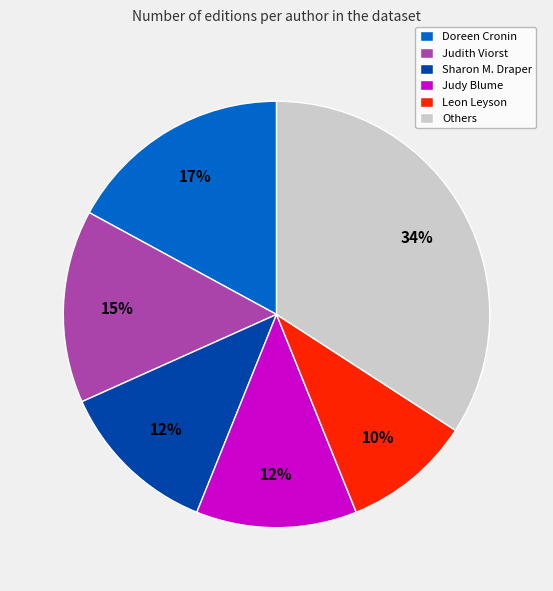

How many segments does this pie chart have?

6